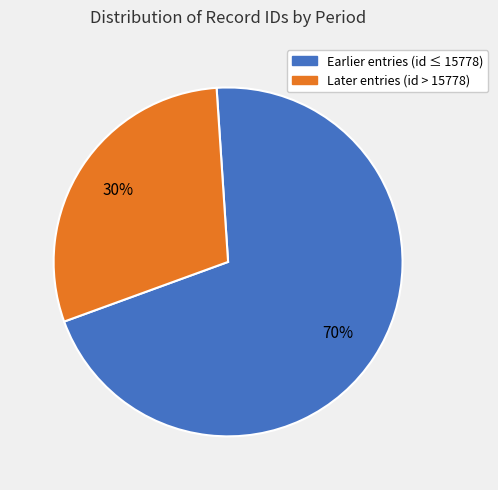

To the nearest percent, what is the combined percentage of Earlier entries (id ≤ 15778) and Later entries (id > 15778)?

100%